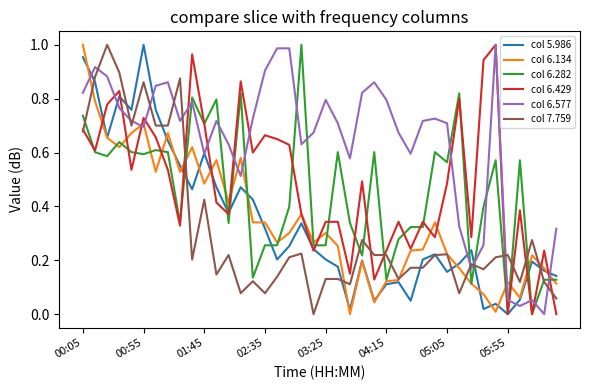

How many intersections are there between col 6.282 and col 6.577?

14